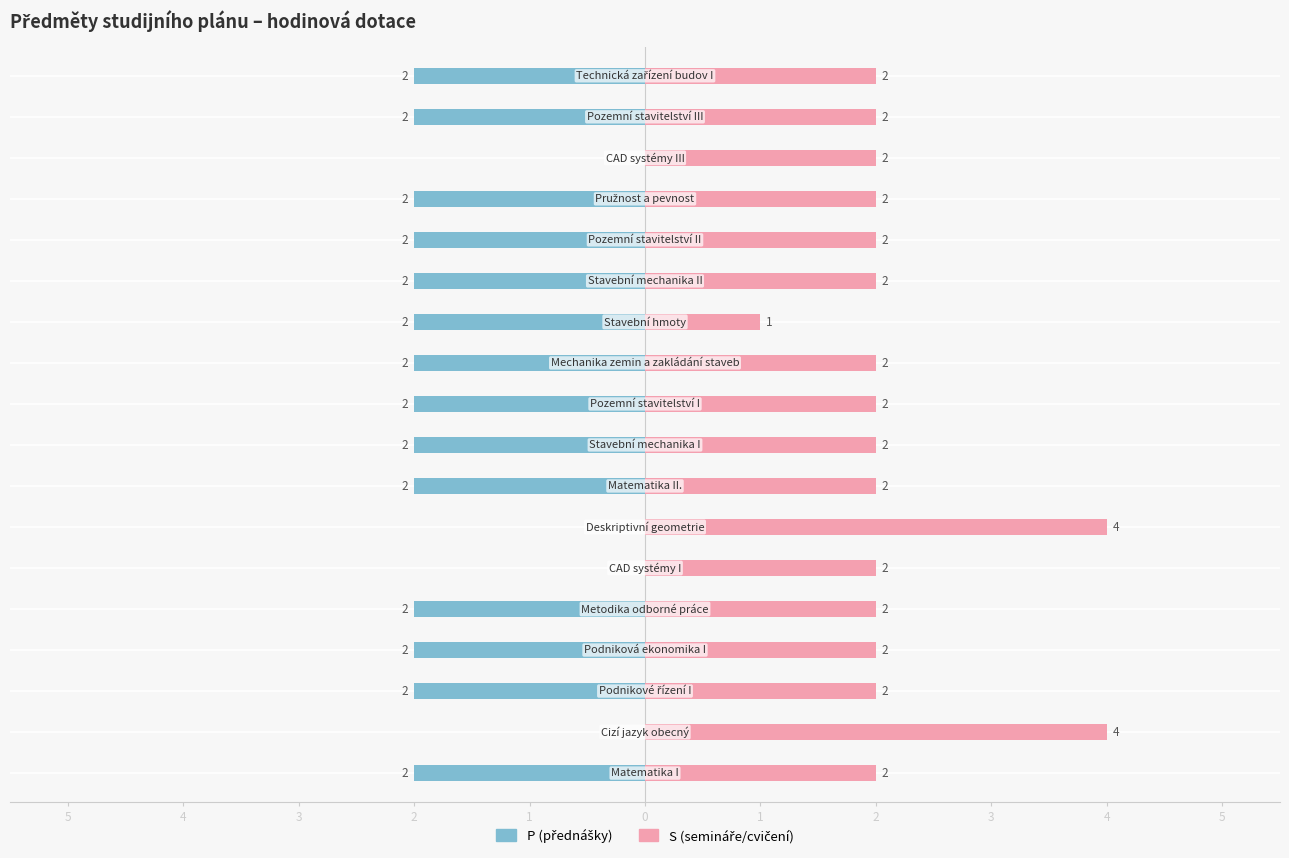

The value of P (přednášky) at 5 is -3. True or false?

False